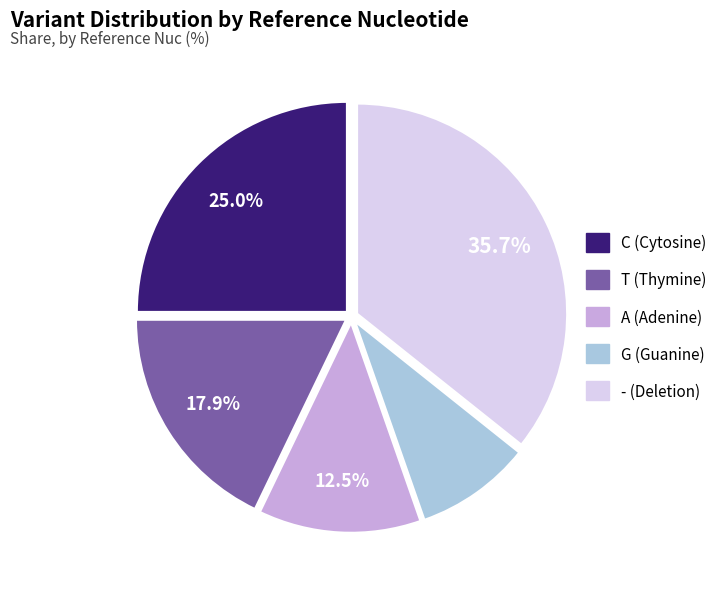

Rank the categories by value from lowest to highest.

G, A, T, C, -